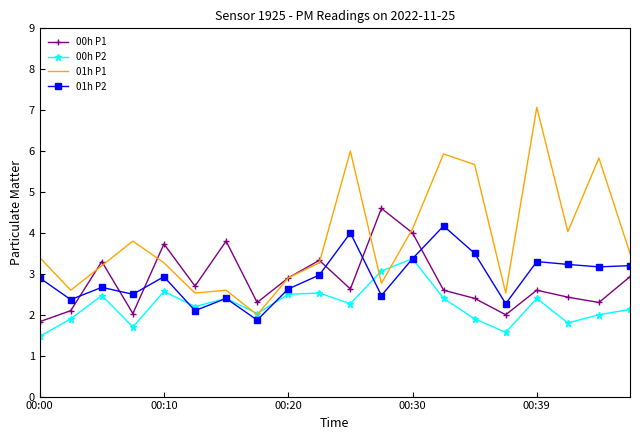

In 01h P1, how many points are lower than both neighbors (excluding endpoints)?

6